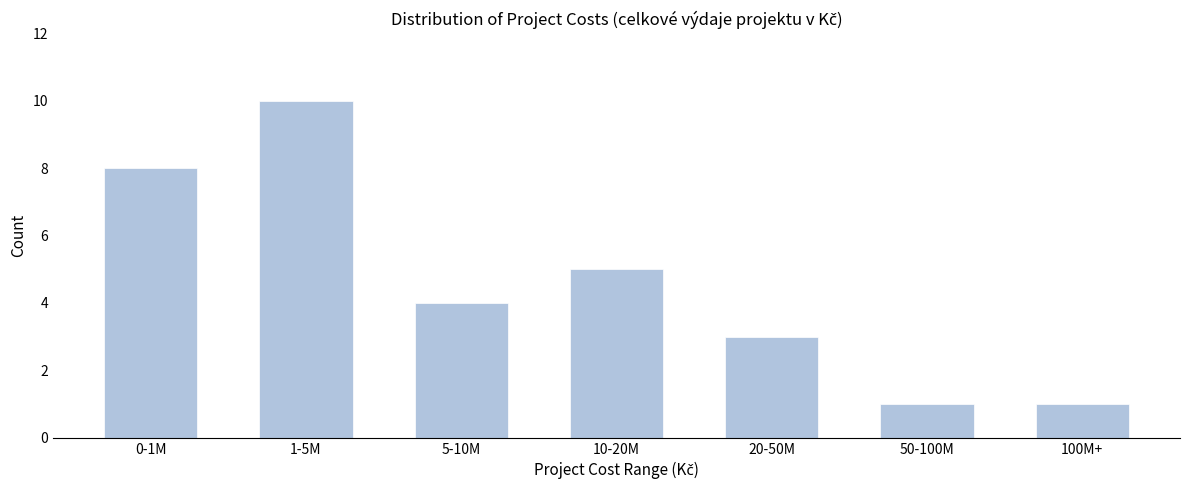

Reading left to right, what are all the values shown in this chart?

0-1M=8	1-5M=10	5-10M=4	10-20M=5	20-50M=3	50-100M=1	100M+=1